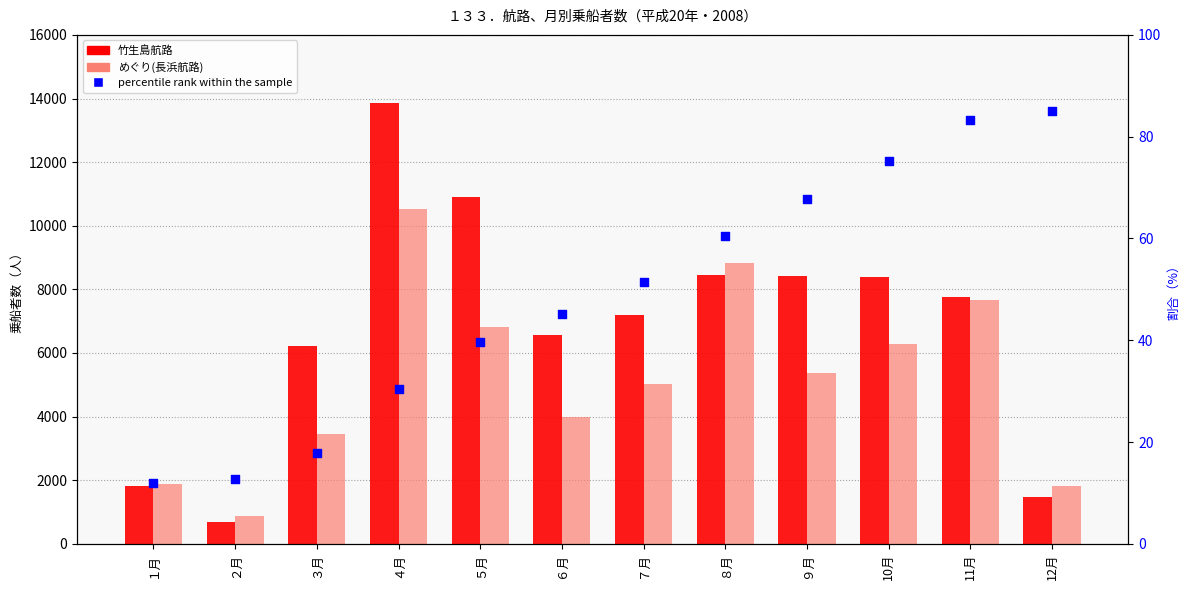

At how many categories does at least one series exceed 10296?

2